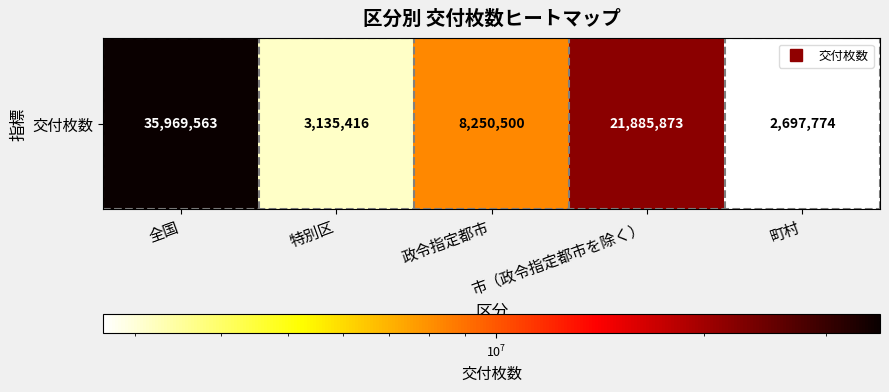

What is the ratio of the value at 全国 to the value at 政令指定都市?

4.4